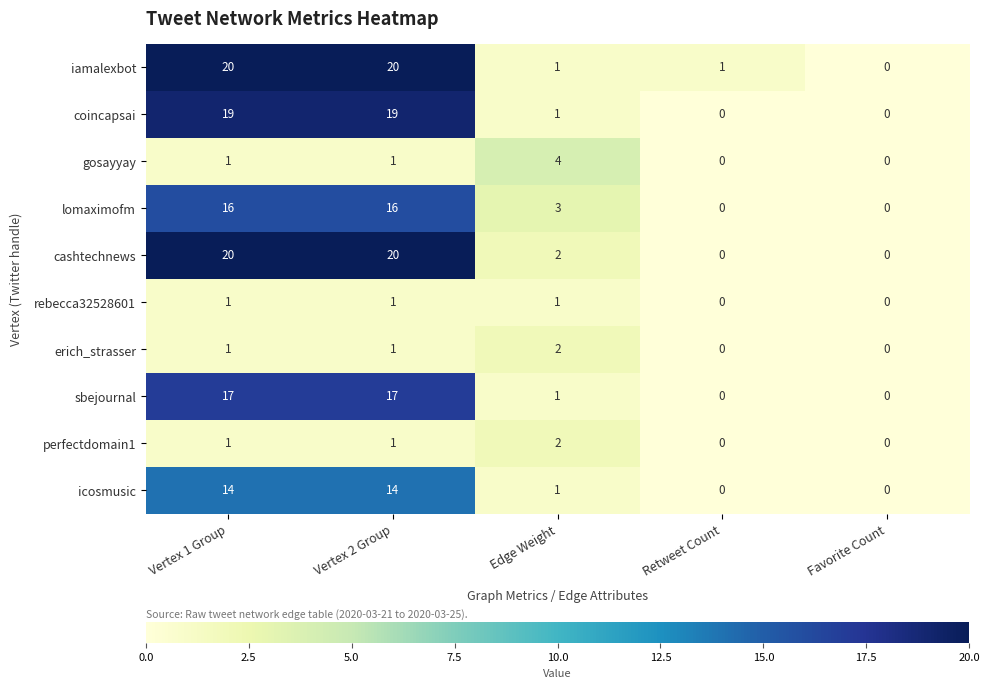

What is the difference between the highest and lowest values at Vertex 2 Group?

19